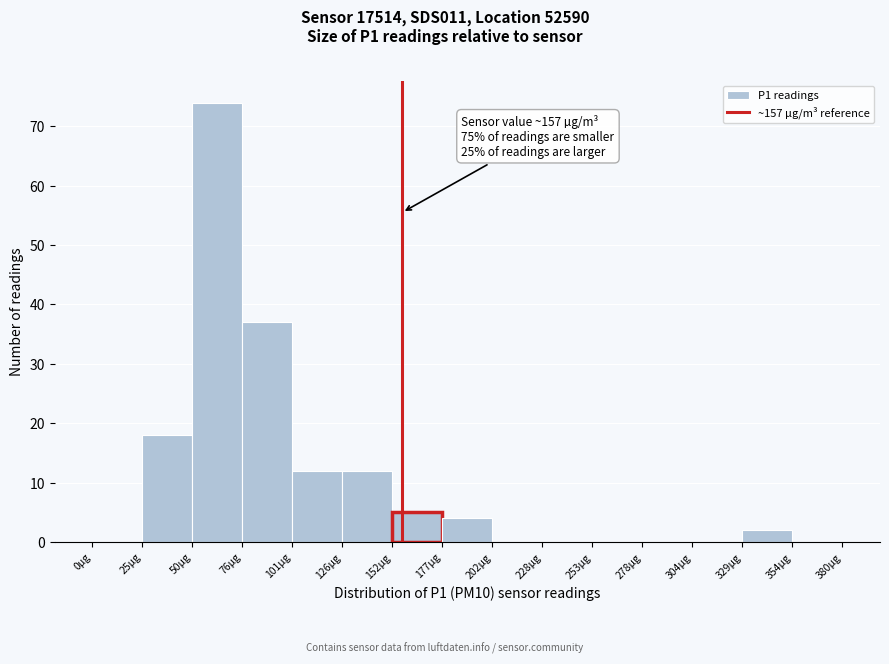

Over which range of the x-axis is the bar tallest?

50 to 75